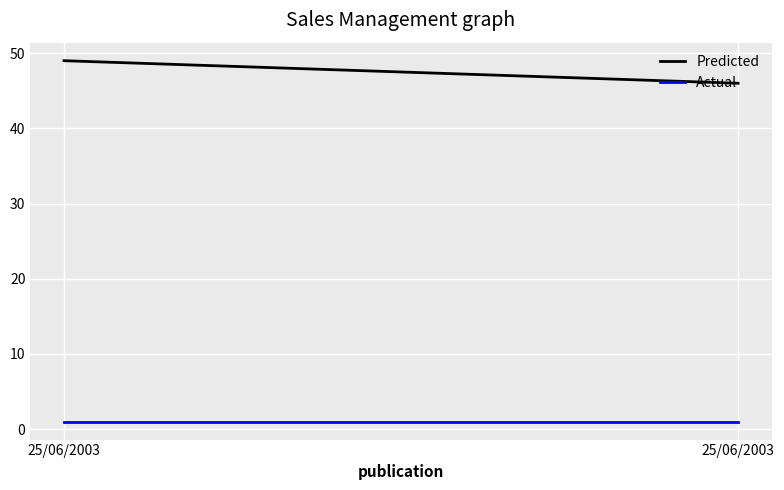

Which category has the highest value in the Actual series?

25/06/2003